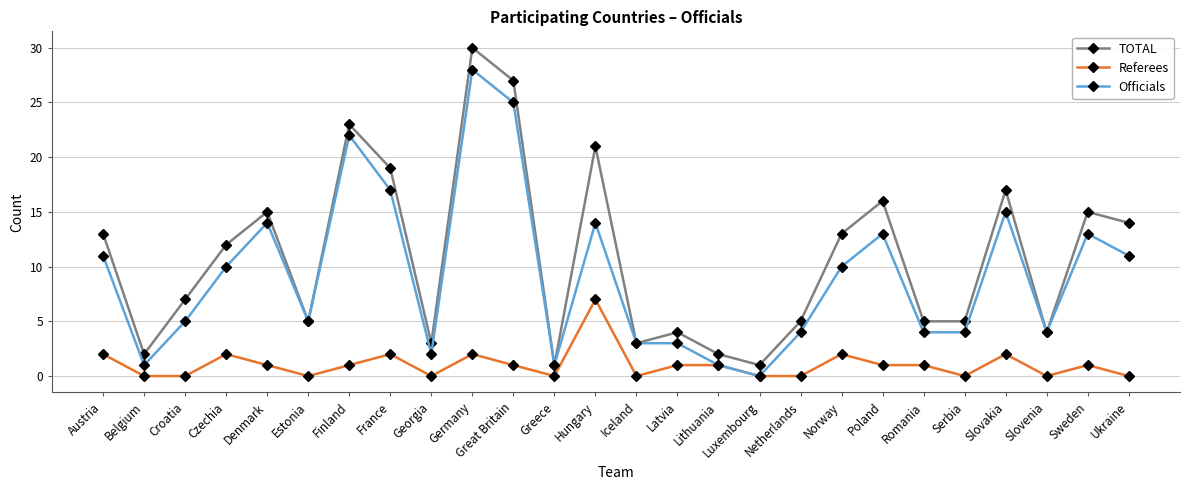

The TOTAL series shows 25 at France. True or false?

False